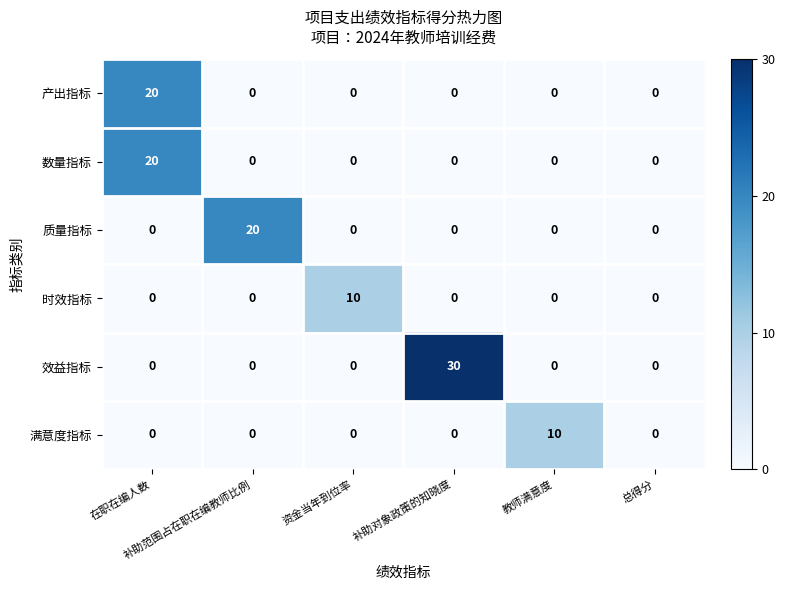

Which series has the widest spread of values?

效益指标